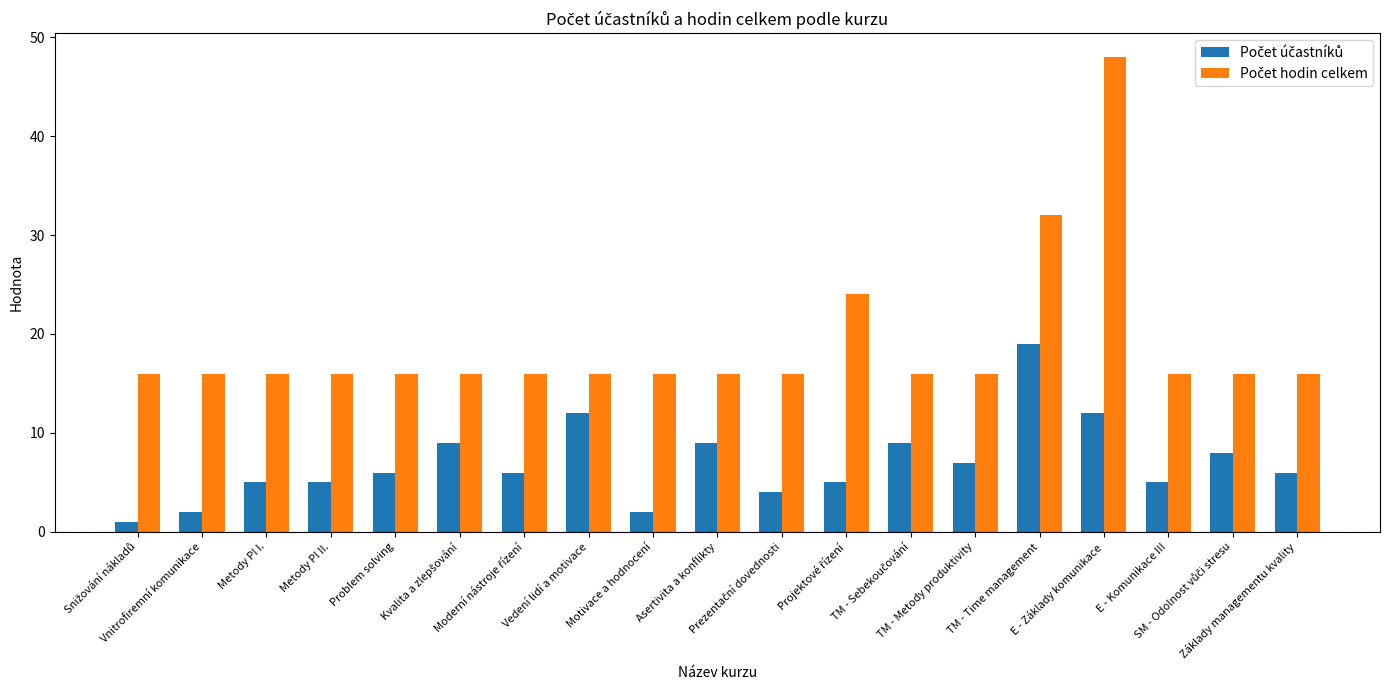

At how many categories does at least one series exceed 39?

1